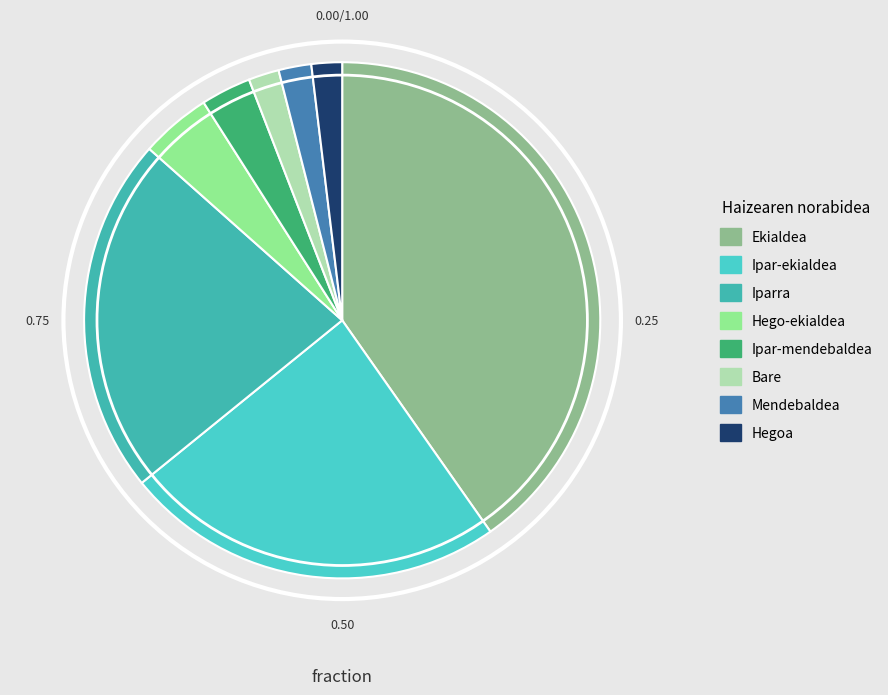

To the nearest percent, what percentage of the pie is Hegoa?

2%